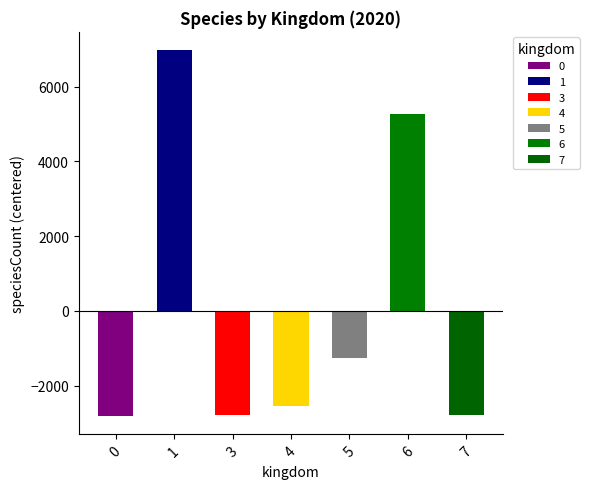

What value does the data have at 5?

-1276.4